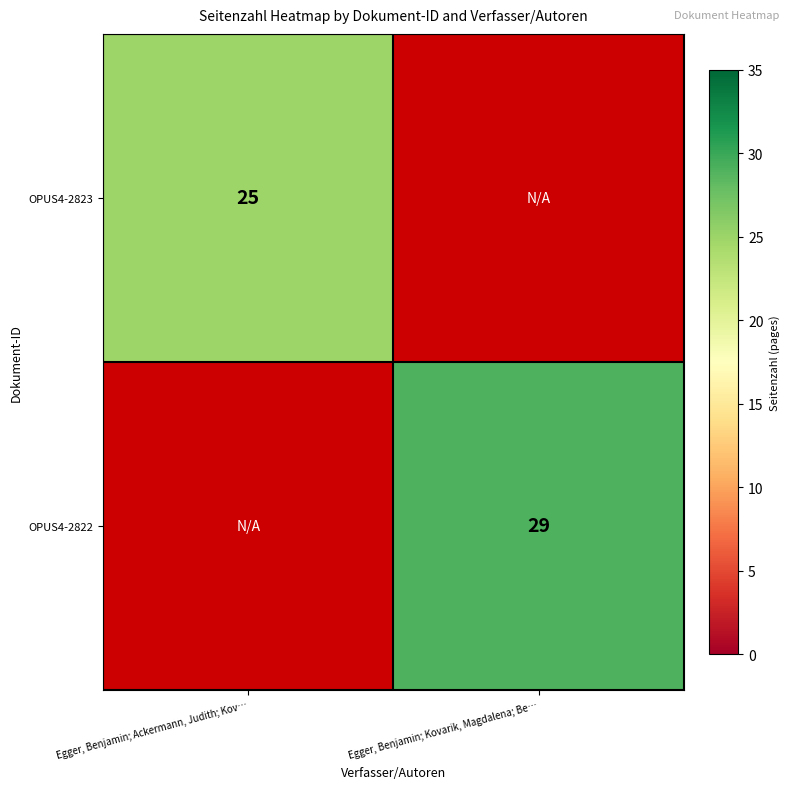

The value of OPUS4-2822 at Egger, Benjamin; Kovarik, Magdalena; Be… is 29. True or false?

True